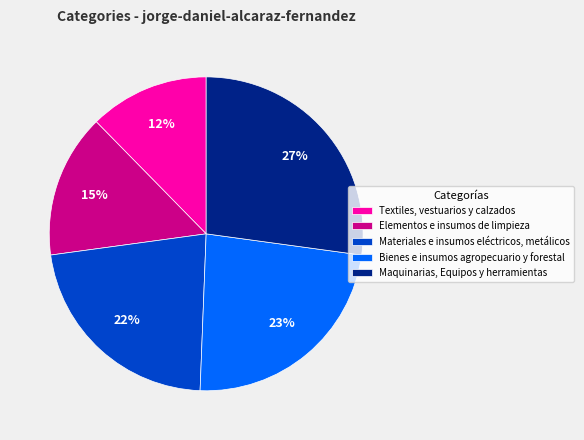

How many segments does this pie chart have?

5